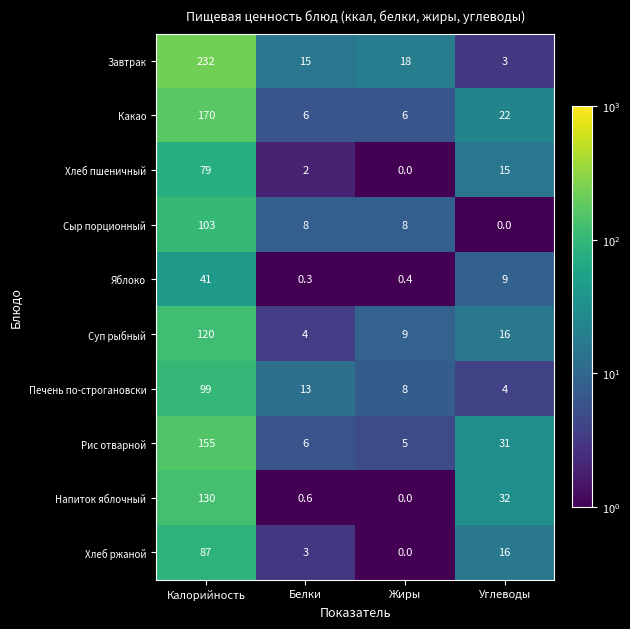

What is the highest value of the Печень по-строгановски series?

99.0